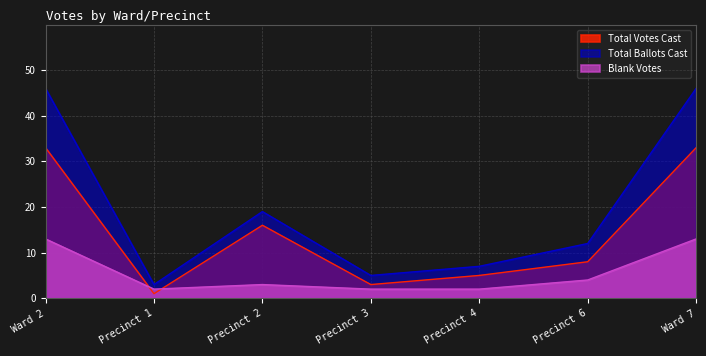

Rank the series at Ward 2 from lowest to highest value.

Blank Votes, Total Votes Cast, Total Ballots Cast